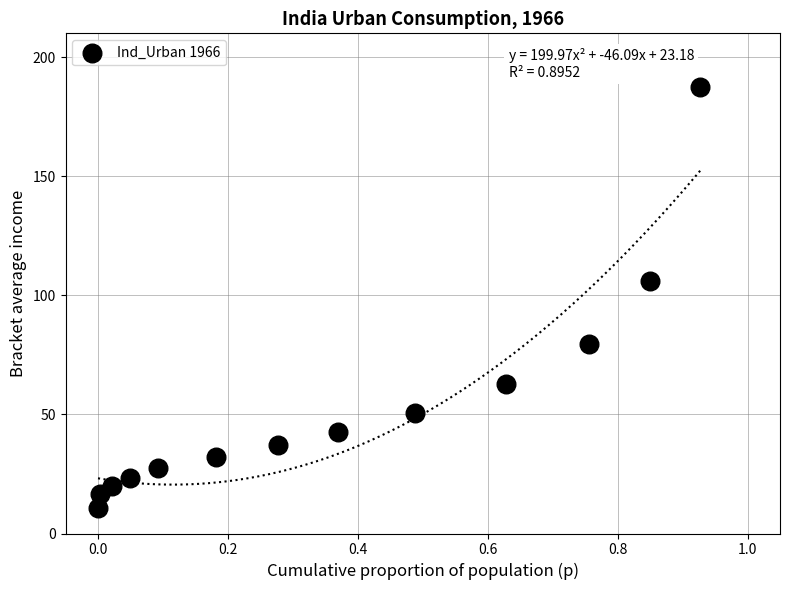

What Y value in the scatter plot is closest to 99?

106.1